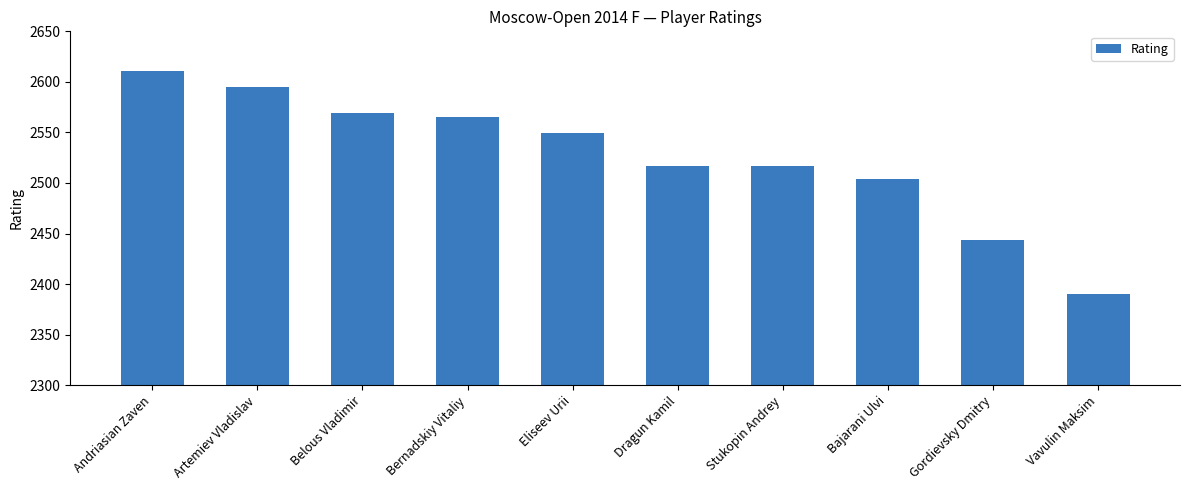

Reading left to right, what are all the values shown in this chart?

Andriasian Zaven=2611	Artemiev Vladislav=2595	Belous Vladimir=2569	Bernadskiy Vitaliy=2565	Eliseev Urii=2549	Dragun Kamil=2517	Stukopin Andrey=2517	Bajarani Ulvi=2504	Gordievsky Dmitry=2444	Vavulin Maksim=2390